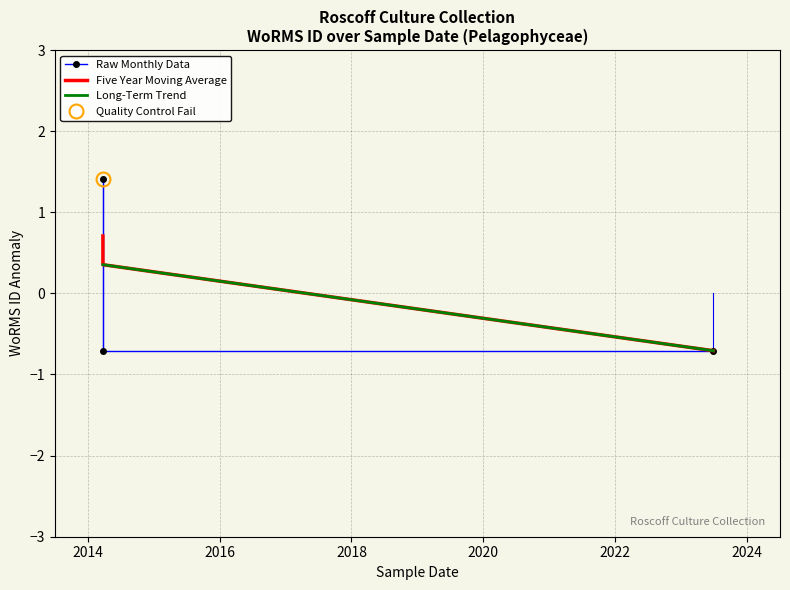

Read the value at 2023-06-27.

-0.7